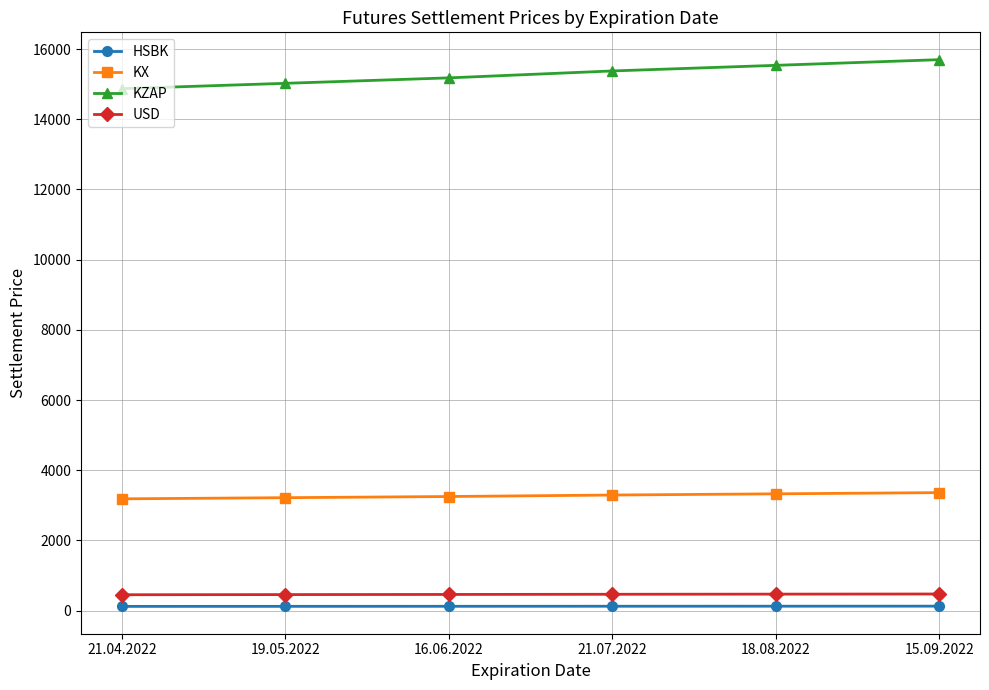

List the labels in order of KZAP value, largest first.

15.09.2022, 18.08.2022, 21.07.2022, 16.06.2022, 19.05.2022, 21.04.2022